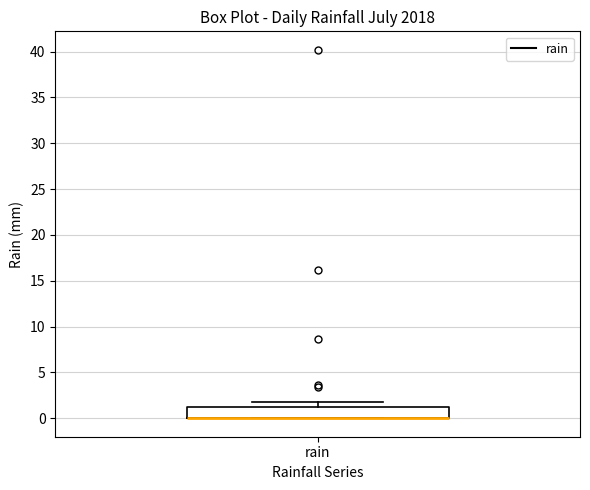

Transcribe this box plot: give where the median line is, the range the box spans, and where the two whiskers end, as read against the y-axis. The values are not printed on the chart, so give them approximately, as read against the axis.

median 0 (drawn on the box's lower edge), box 0 to 1, whiskers 0 to 2